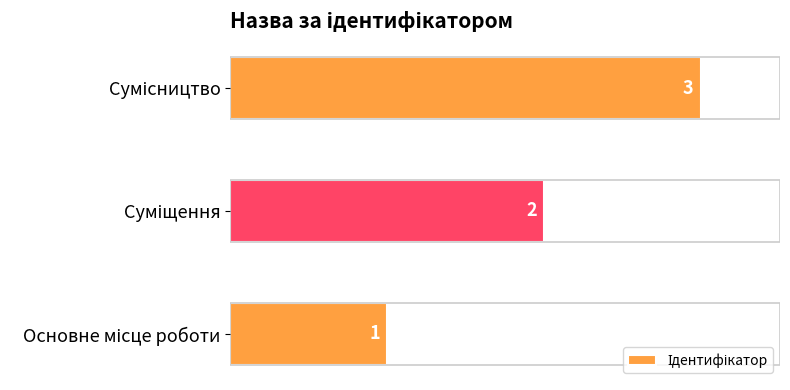

What position from the right is Основне місце роботи?

3